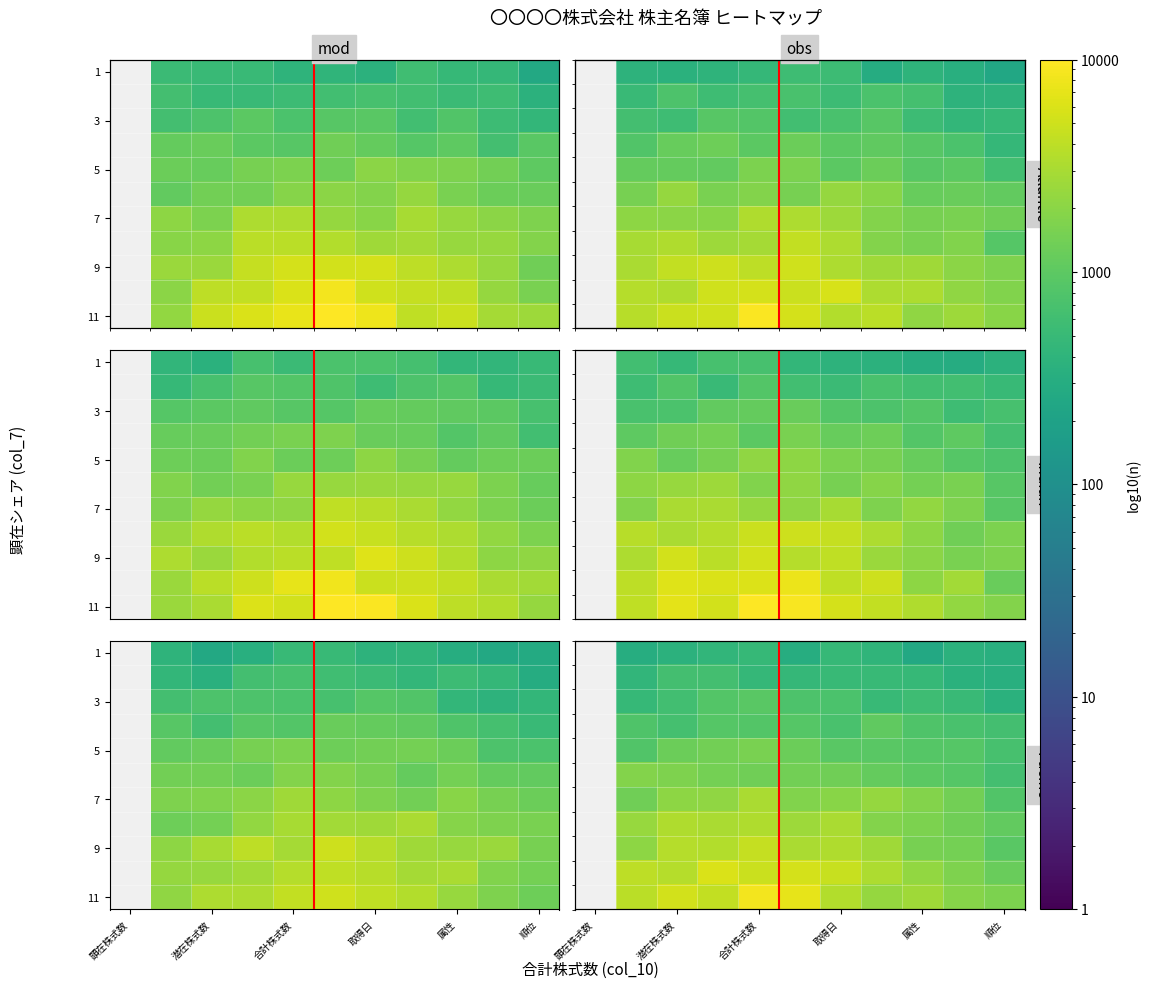

Where does the 5 series first go above 955?

潜在株式数